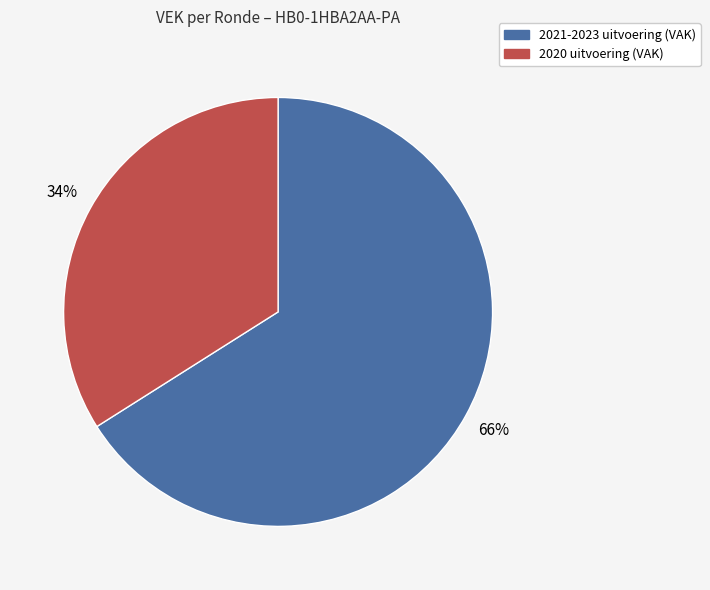

Is there a majority slice in this chart?

Yes